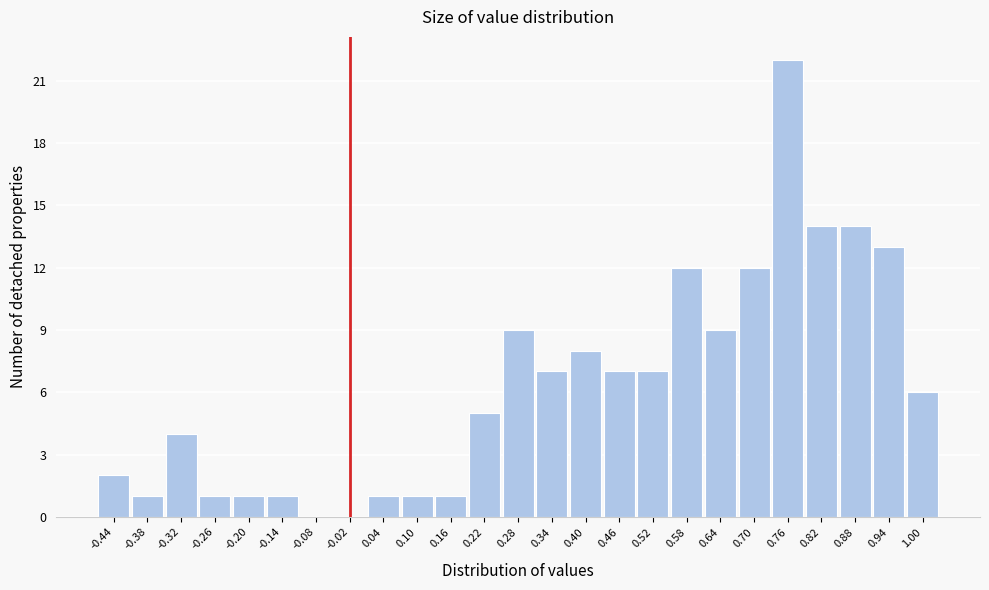

Which range on the x-axis has the tallest bar?

0.73 to 0.79